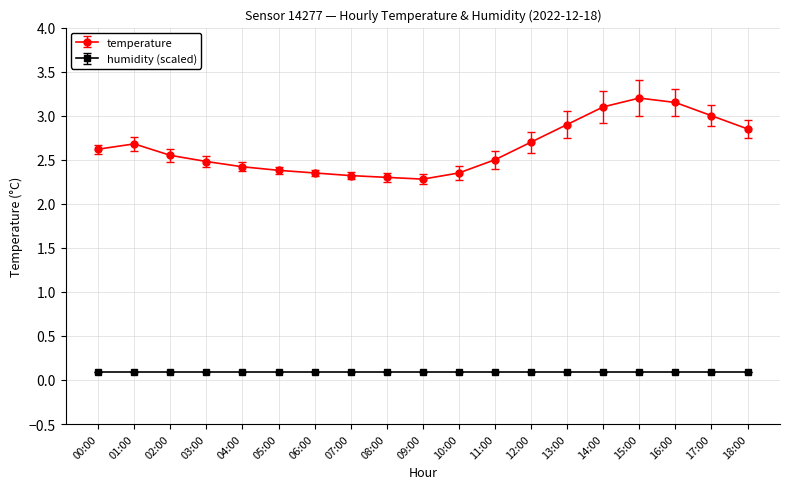

Is it true that temperature equals 1.1 at 04:00?

False